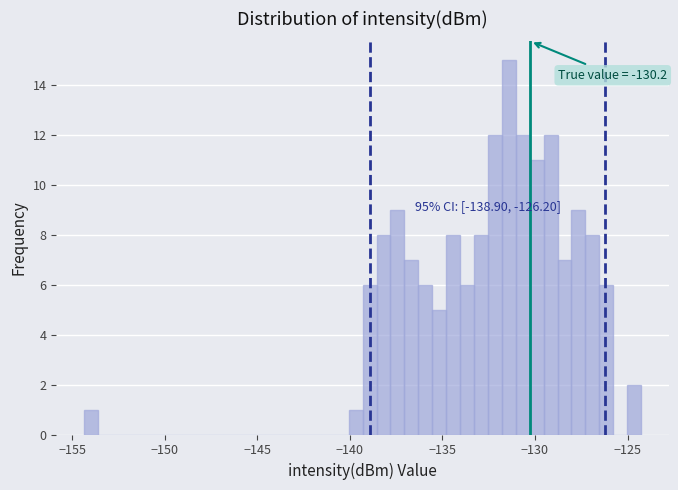

Read against the x-axis, roughly where is the centre of the tallest bar?

-131.5